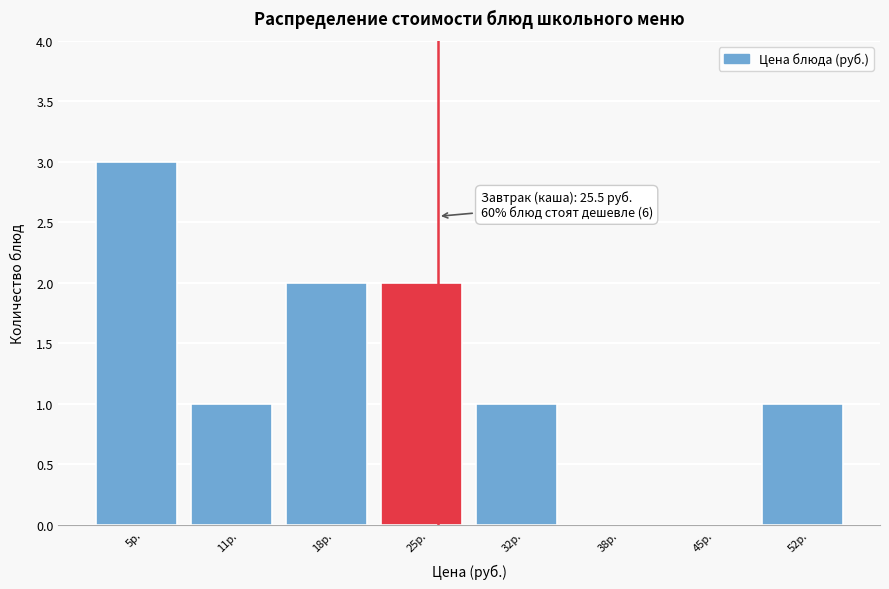

Which range on the x-axis has the tallest bar?

1 to 8